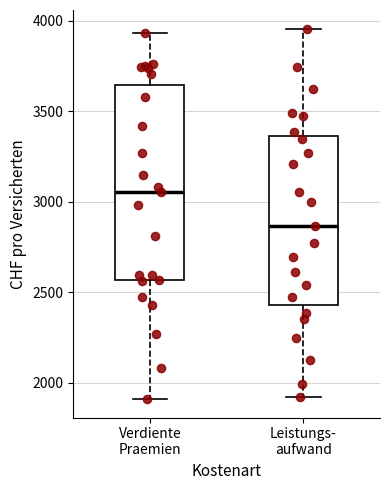

Comparing the boxes themselves (not the whiskers), which one is the tallest?

Verdiente Praemien